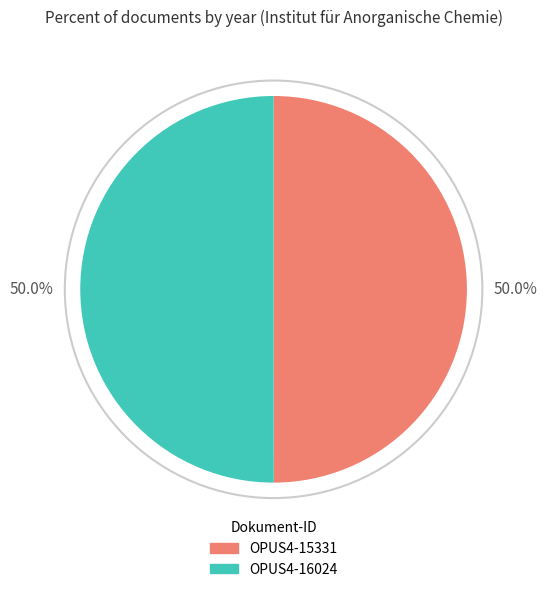

Approximately how many times larger is the value at OPUS4-15331 compared to OPUS4-16024?

1.0